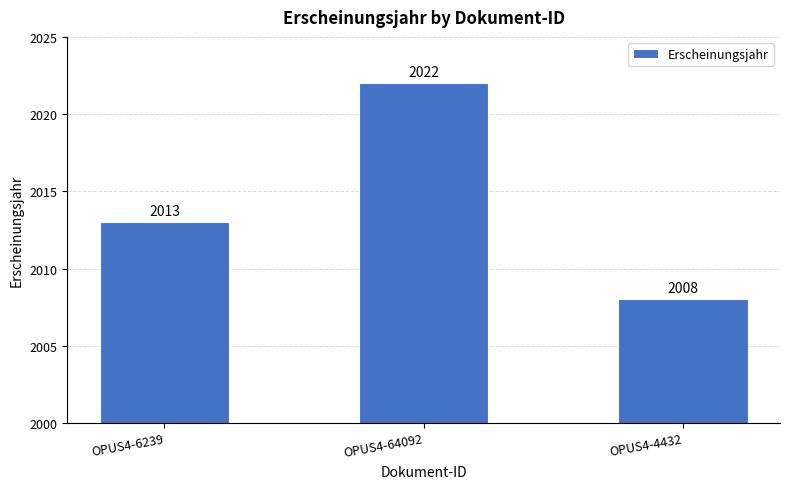

The value at OPUS4-4432 is 575. True or false?

False